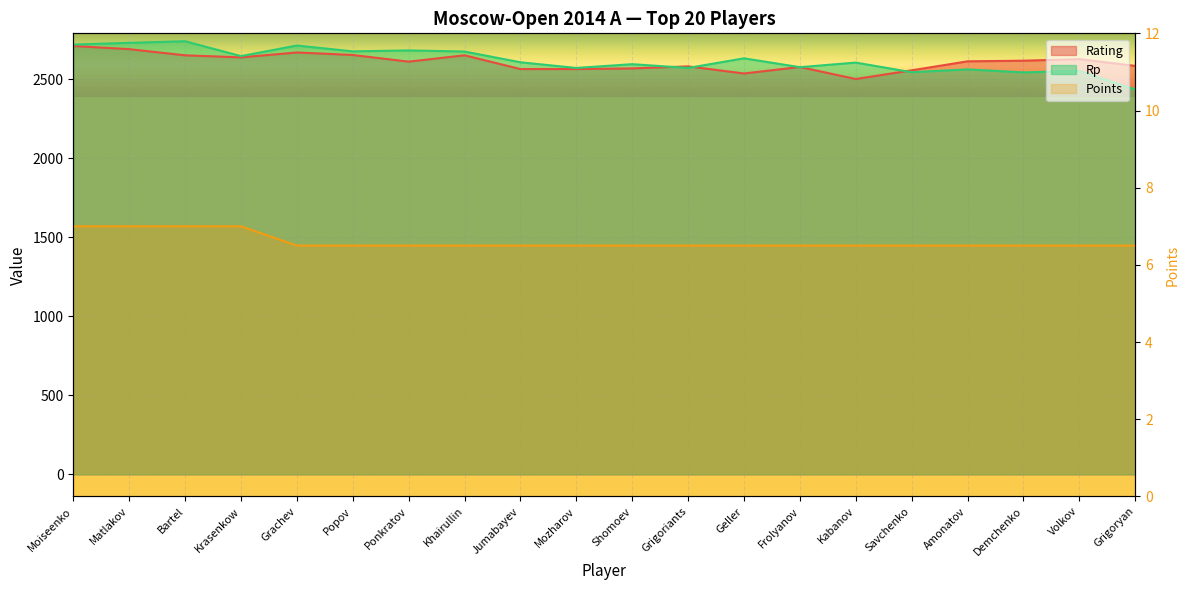

Reading left to right, what are all the values shown in this chart?

Rating: 2710.0	2690.0	2651.0	2638.0	2669.0	2653.0	2611.0	2651.0	2564.0	2564.0	2568.0	2581.0	2536.0	2577.0	2501.0	2556.0	2613.0	2617.0	2627.0	2584.0
Points: 7.0	7.0	7.0	7.0	6.5	6.5	6.5	6.5	6.5	6.5	6.5	6.5	6.5	6.5	6.5	6.5	6.5	6.5	6.5	6.5
Rp: 2719.0	2730.0	2740.0	2646.0	2713.0	2676.0	2682.0	2675.0	2607.0	2571.0	2595.0	2571.0	2632.0	2576.0	2605.0	2544.0	2562.0	2543.0	2552.0	2435.0